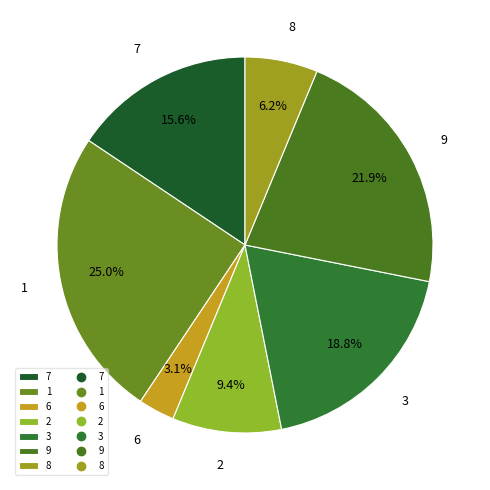

Which has a higher value, 6 or 8?

8